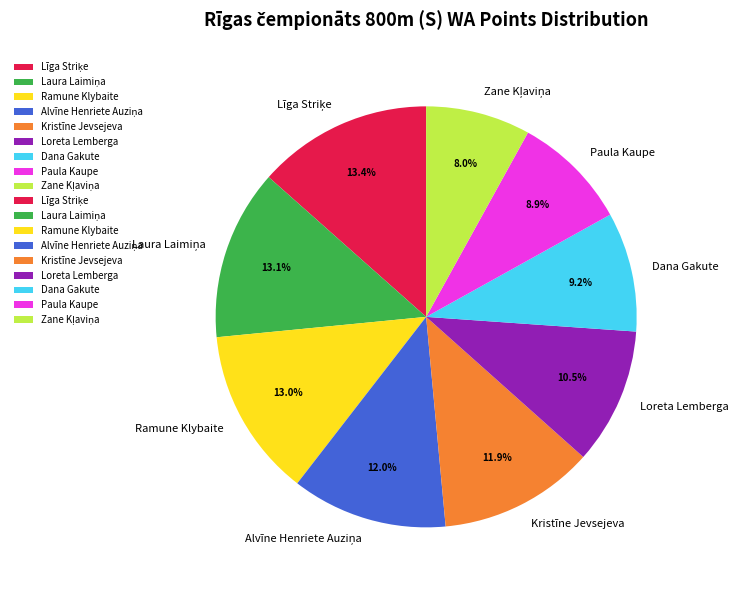

To the nearest percent, what percentage of the pie is Kristīne Jevsejeva?

12%